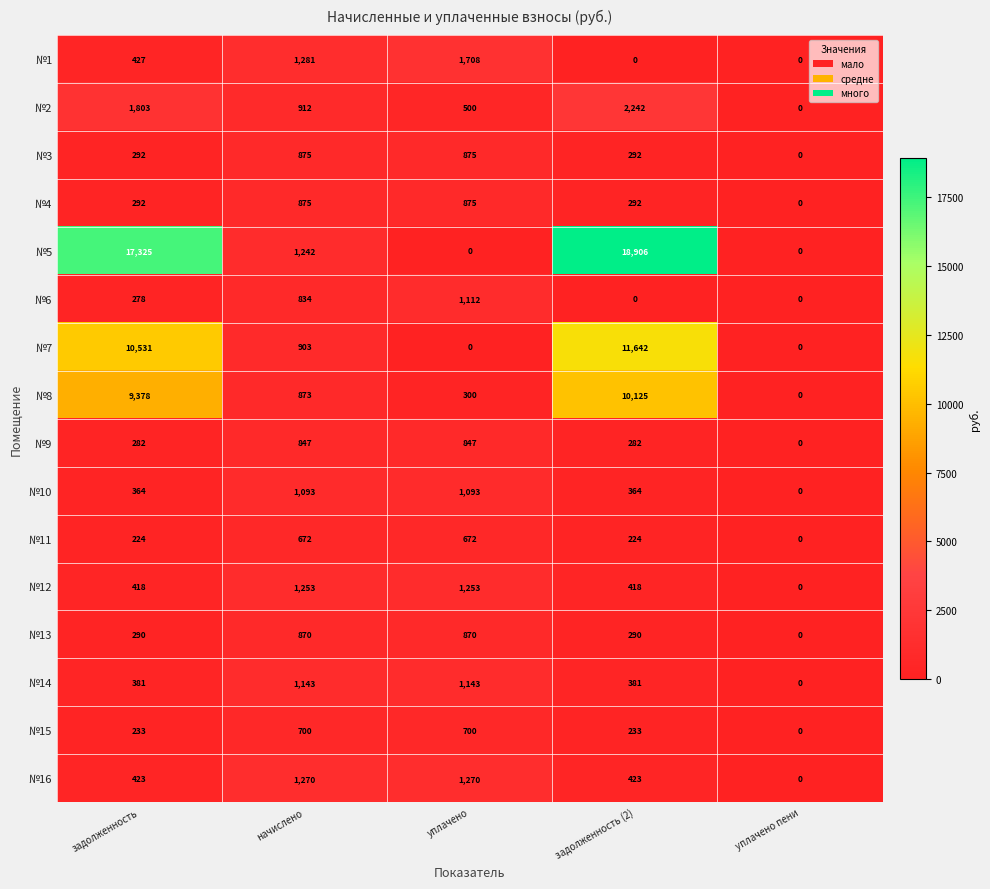

What is the maximum value for №3?

875